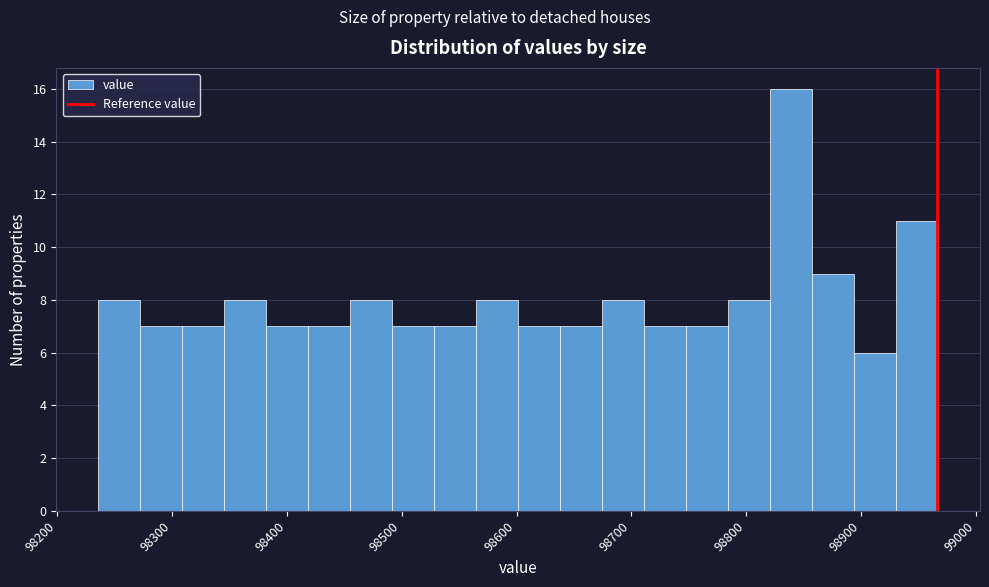

Around what value on the x-axis is the tallest bar? Give the approximate position of its centre, as read against the axis.

98840